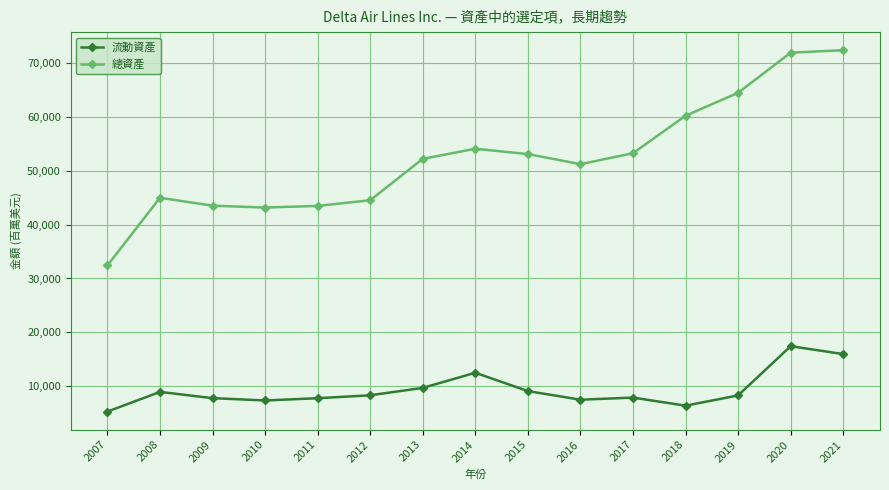

What is the difference between the second highest and minimum values in the 總資產 series?

39573